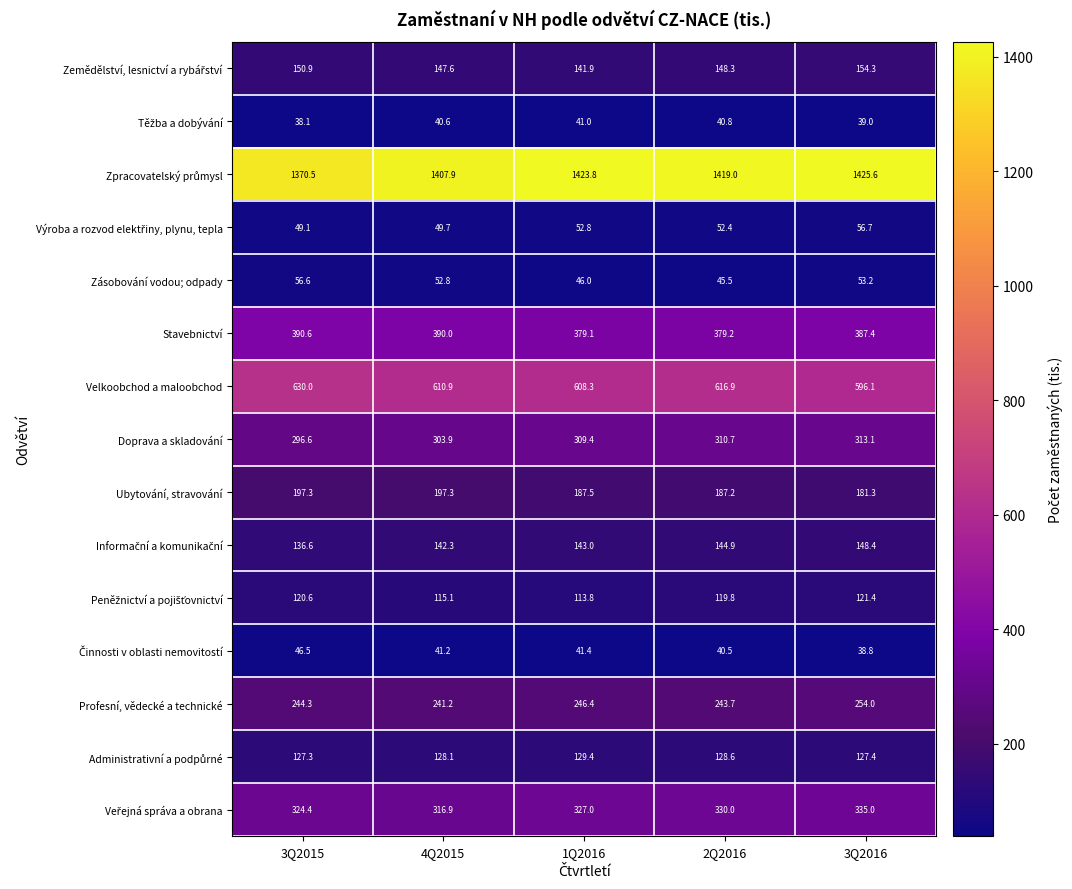

Where does the Doprava a skladování series first go above 309?

1Q2016